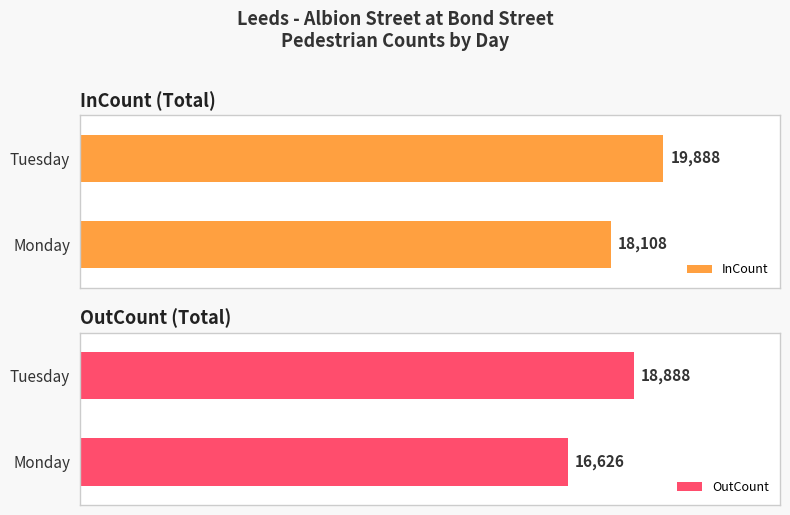

List the series in order of their overall mean, lowest first.

OutCount, InCount